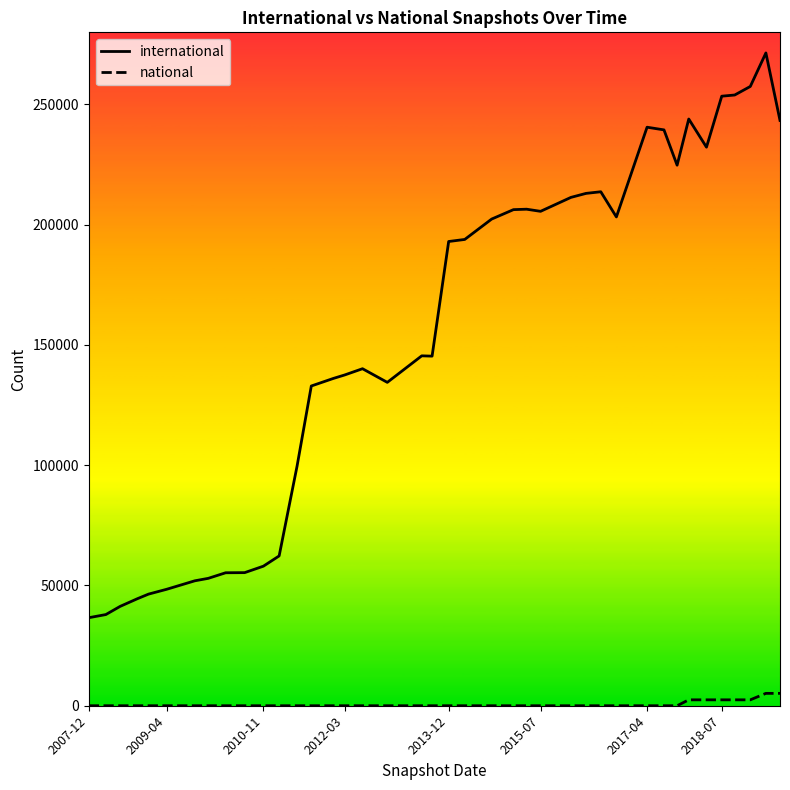

What is the greatest value displayed?

271428